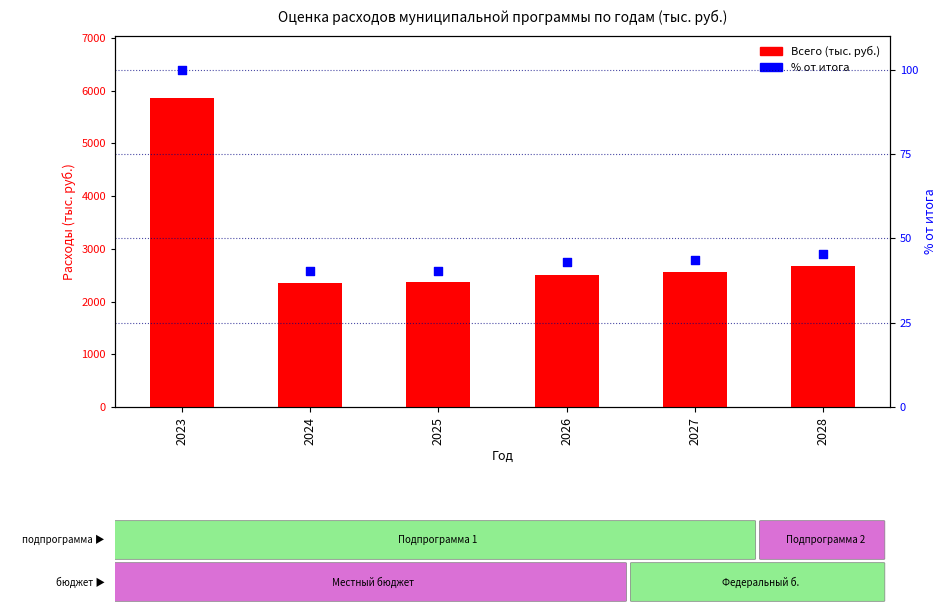

Which series has the widest spread of Y values?

Всего (тыс. руб.)